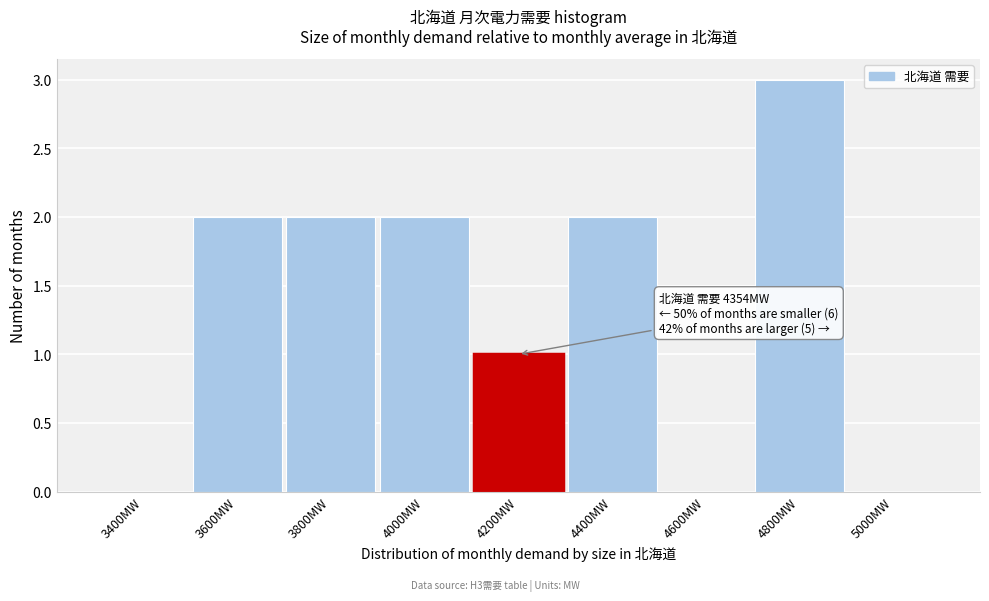

Reading right to left, transcribe all the data shown in this chart.

5000MW=0	4800MW=3	4600MW=0	4400MW=2	4200MW=1	4000MW=2	3800MW=2	3600MW=2	3400MW=0